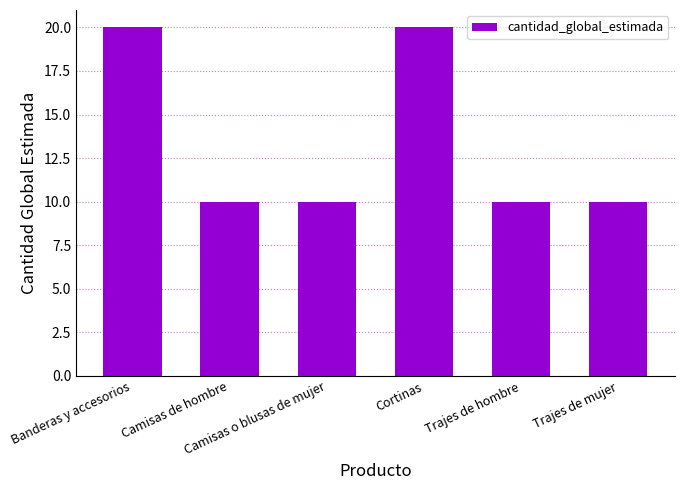

Reading right to left, extract all data points from this chart.

10	10	20	10	10	20